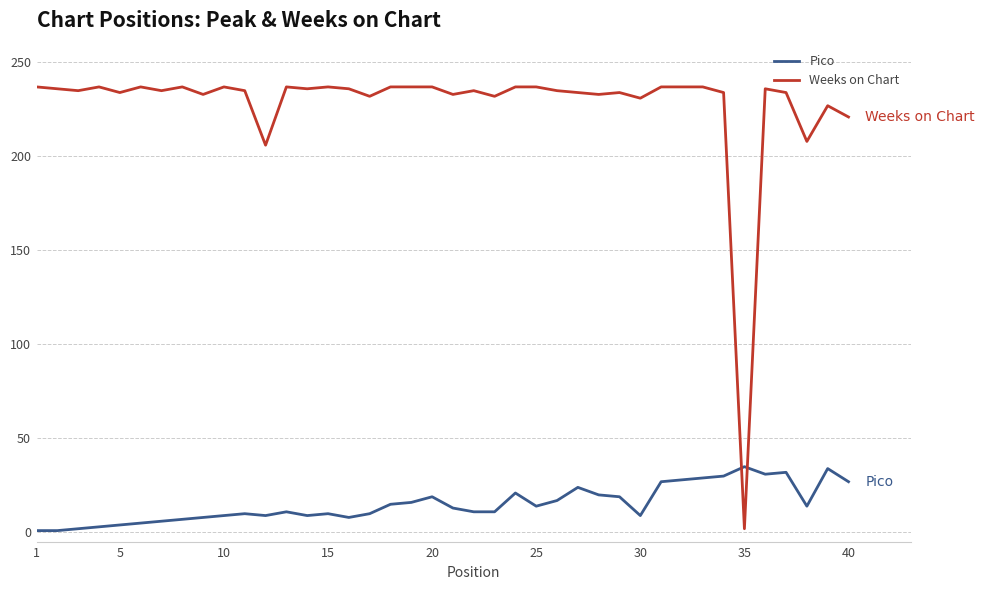

List the series in order of their overall mean, lowest first.

Pico, Weeks on Chart